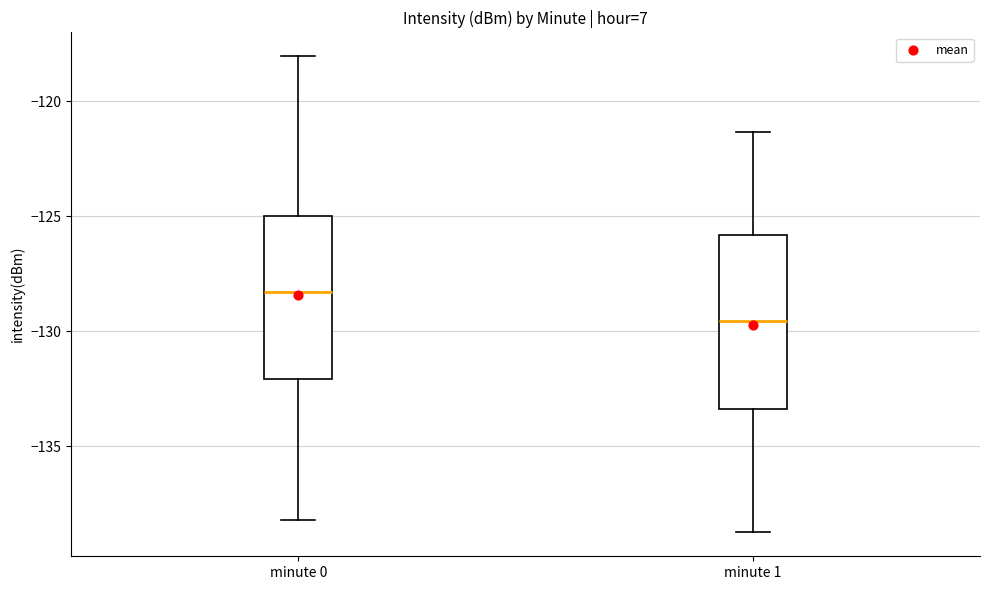

Reading left to right, read every box against the y-axis: the position of its median line, the range the box covers, and the ends of its whiskers. The values are not printed on the chart, so give them approximately, as read against the axis.

minute 0: median -128.5, box -132.0 to -125.0, whiskers -138.0 to -118.0
minute 1: median -129.5, box -133.5 to -126.0, whiskers -139.0 to -121.5